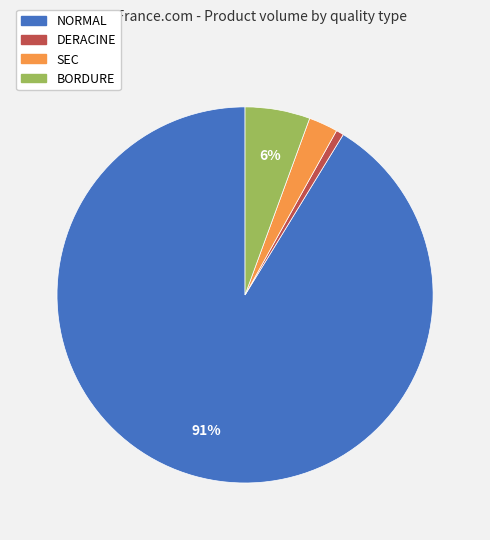

How many slices are in this pie chart?

4